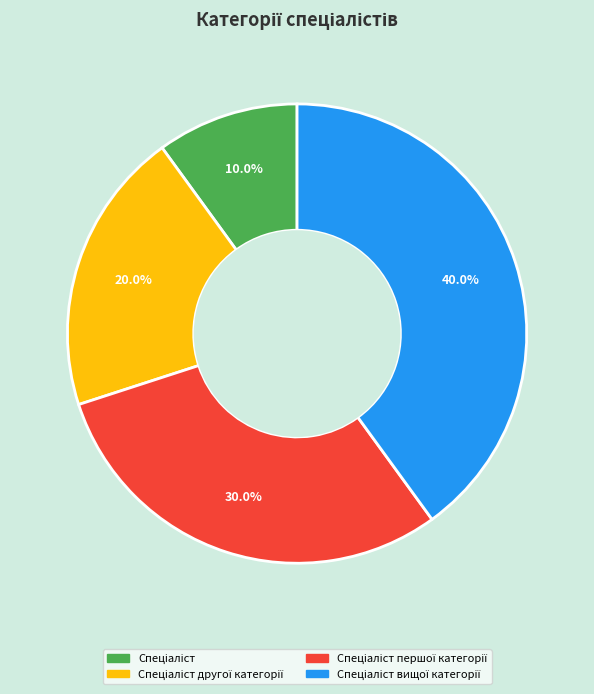

Count the number of slices in the pie.

4